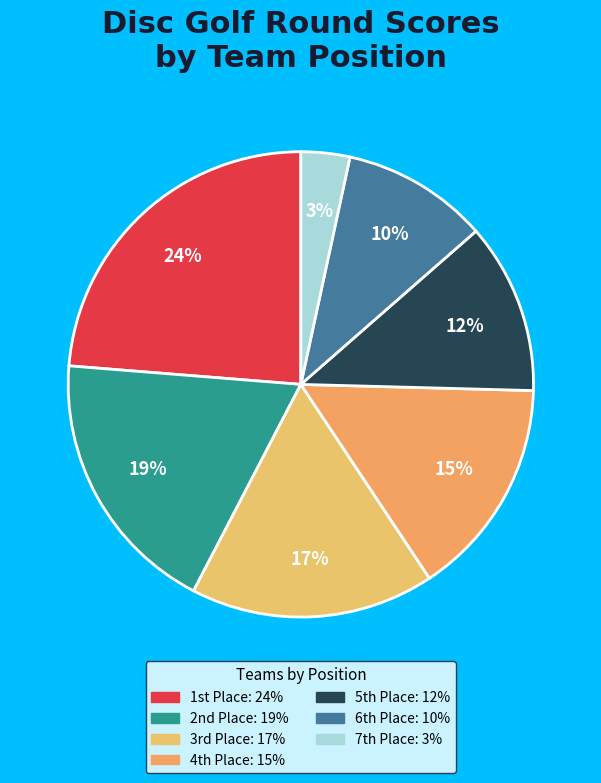

Count the number of slices in the pie.

7